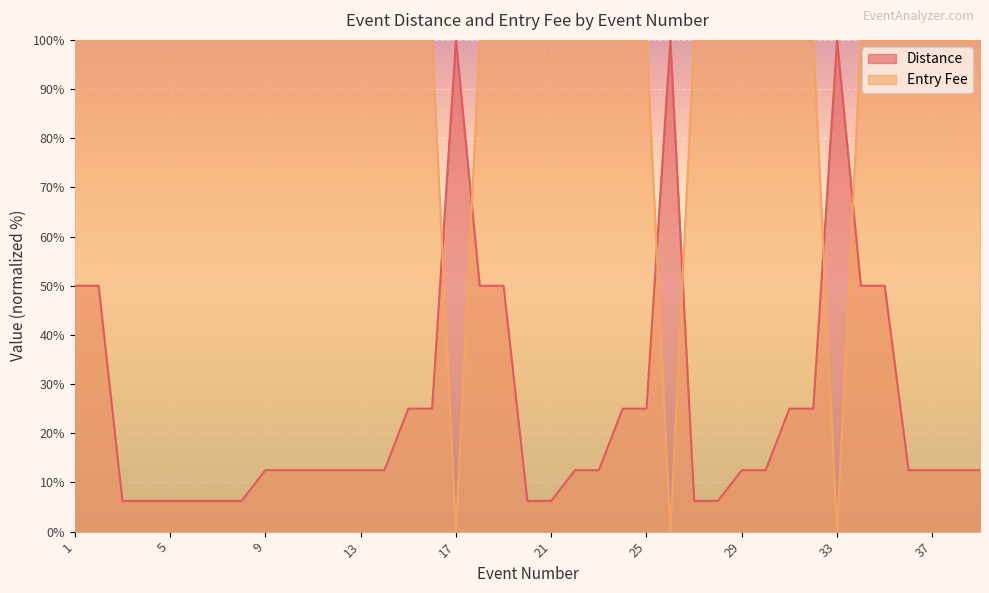

At which category is the sum across all series the highest?

1